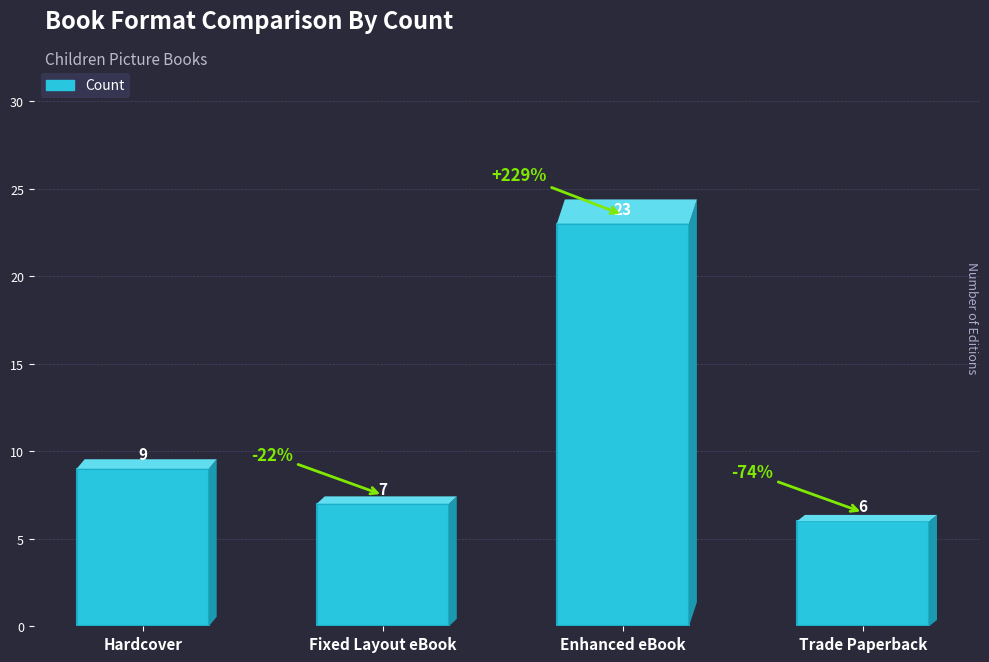

Which label corresponds to the largest value in the chart?

Enhanced eBook